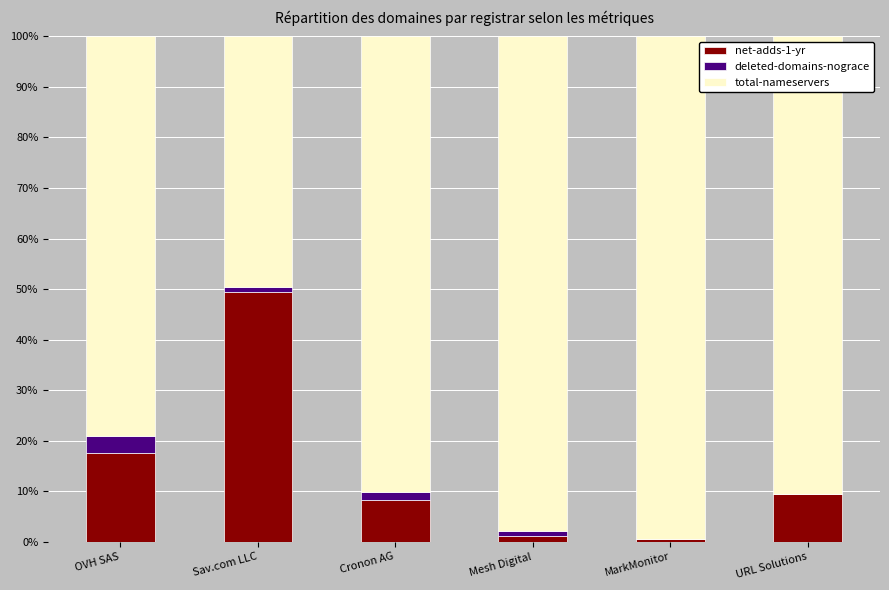

What is the sum of all net-adds-1-yr values?

86.3